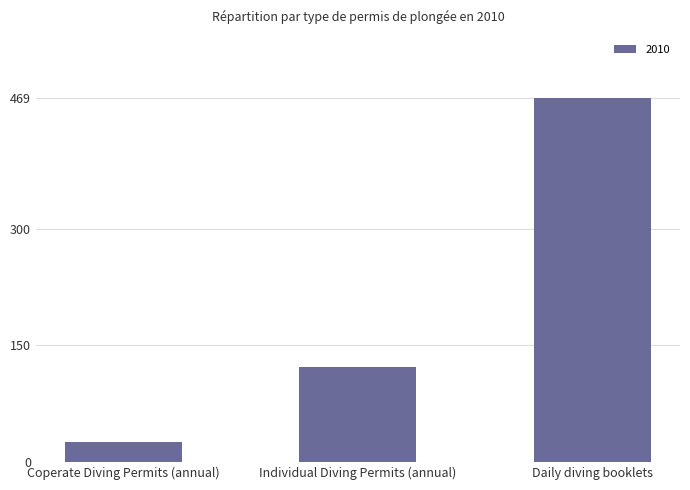

True or false: the data shows 122 at Individual Diving Permits (annual).

True